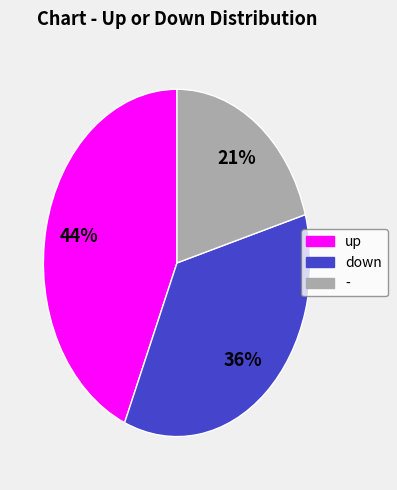

To the nearest percent, what is the average slice percentage?

33%